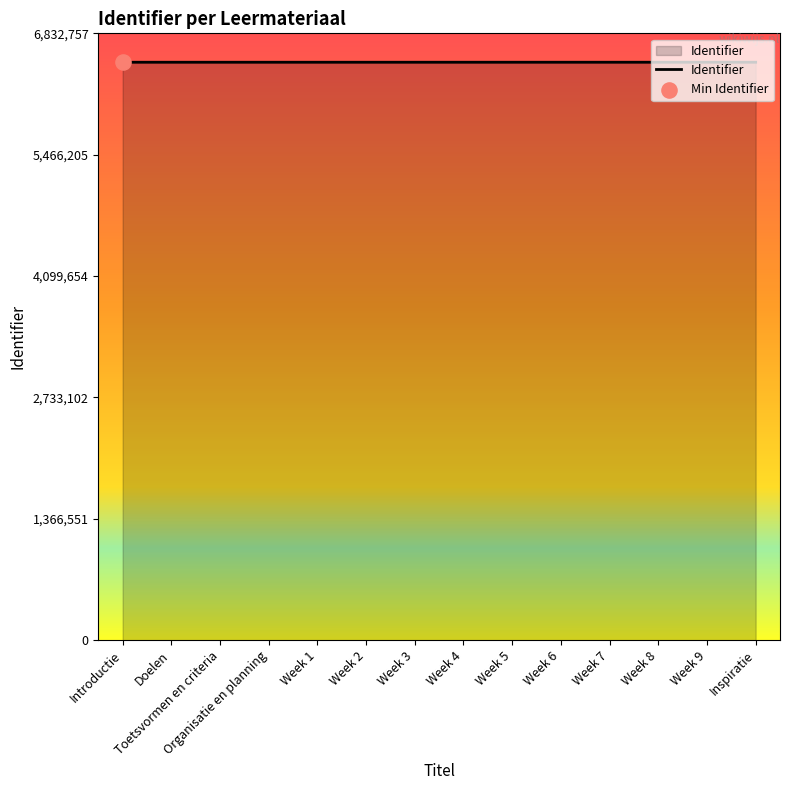

Approximately how many times larger is the value at Doelen compared to Week 8?

1.0